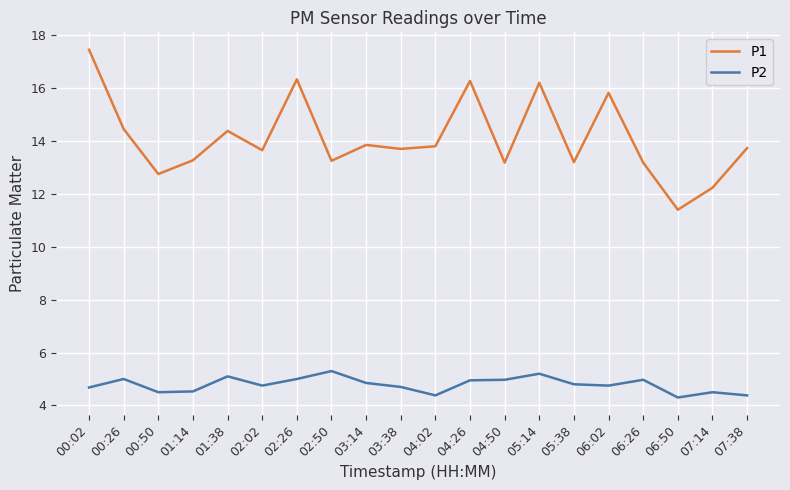

Rank the series by their maximum value, from lowest to highest.

P2, P1